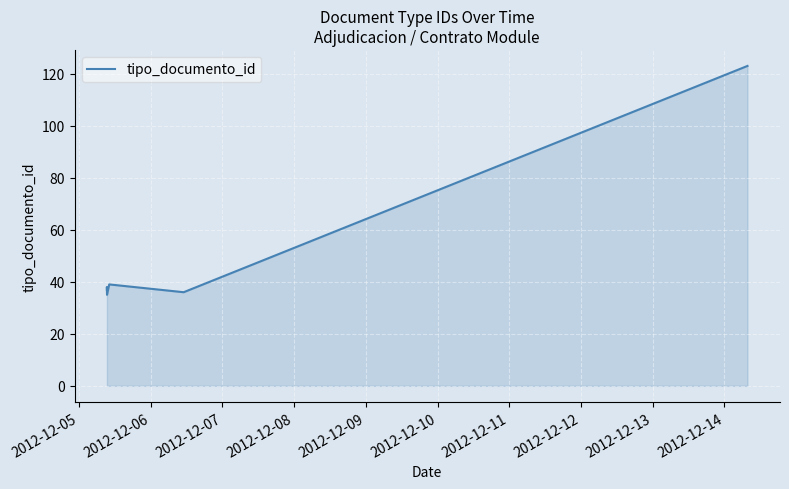

Where is the first local maximum?

2012-12-06